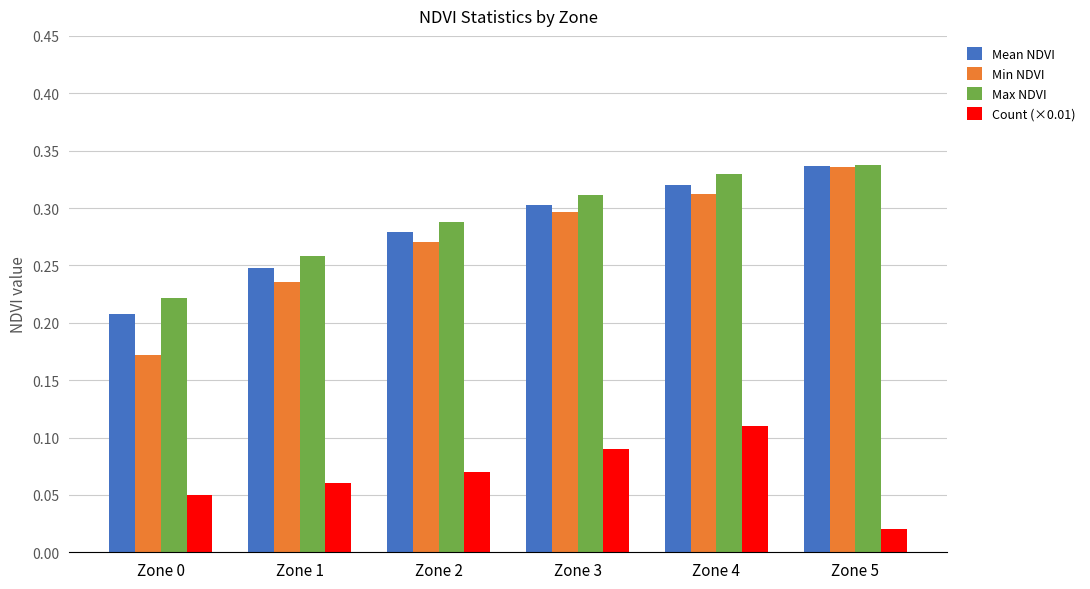

Count the Min NDVI values in the range 0 to 1.

6